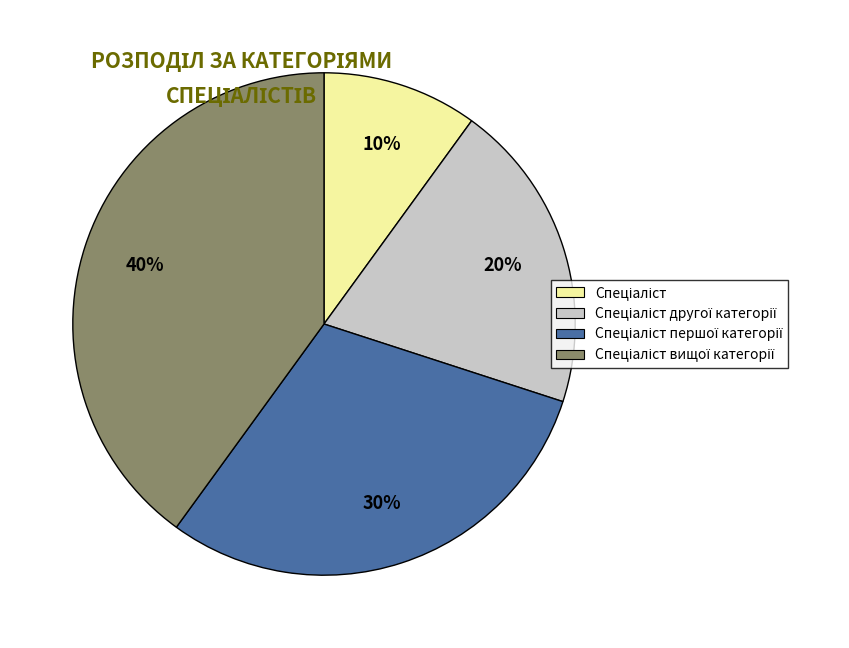

To the nearest percent, what percentage of the pie is Спеціаліст першої категорії?

30%